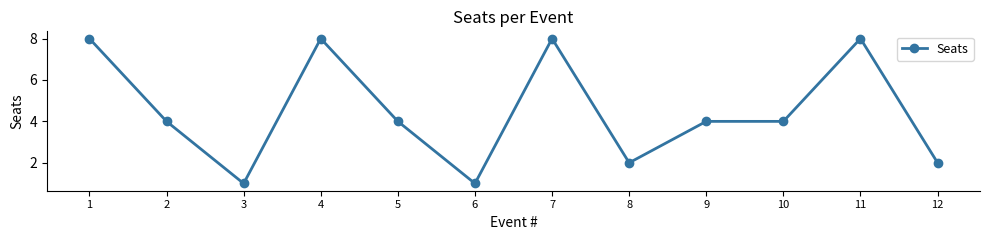

Where is the first local maximum?

4